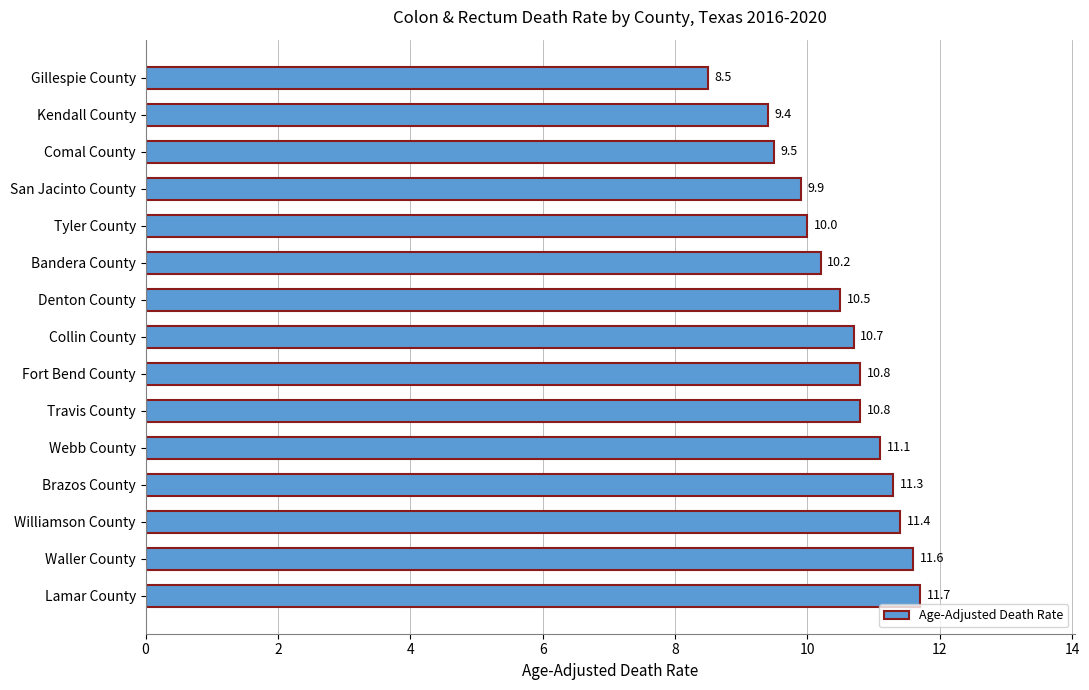

What is the difference between the maximum and minimum values?

3.2